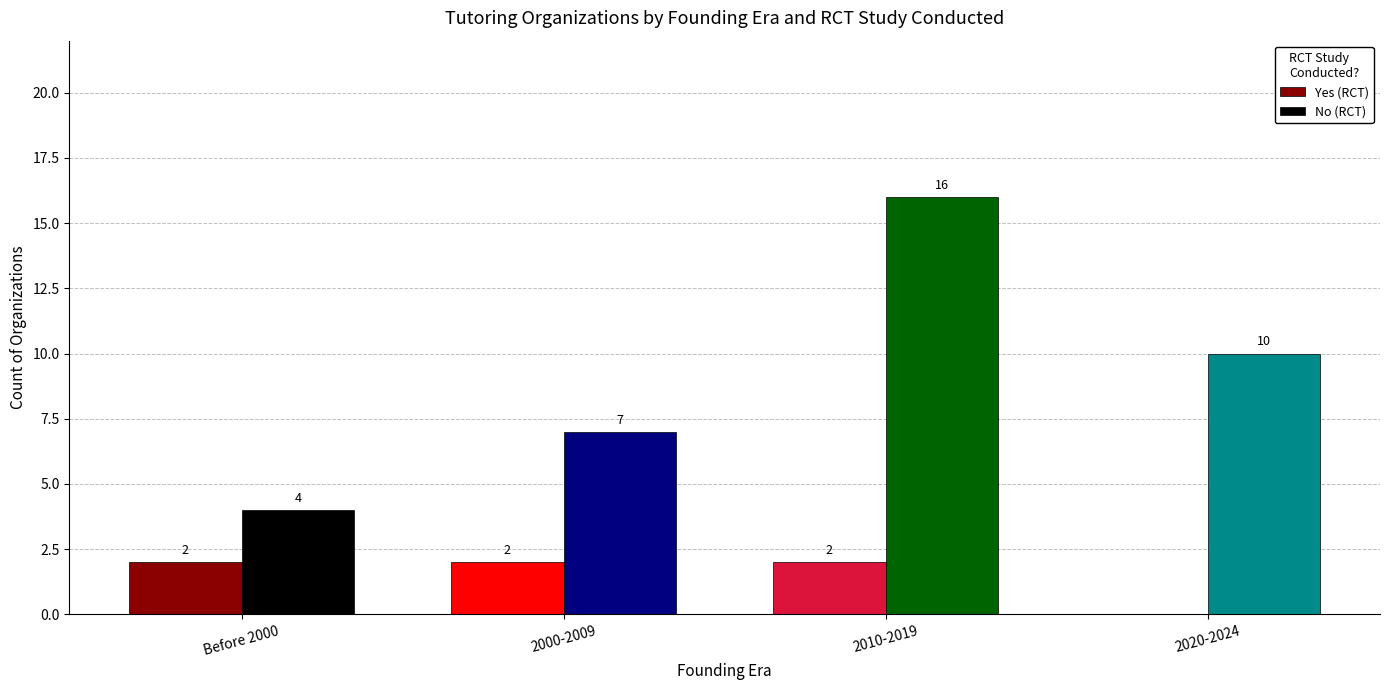

Is it true that Yes (RCT) equals 1 at 2020-2024?

False